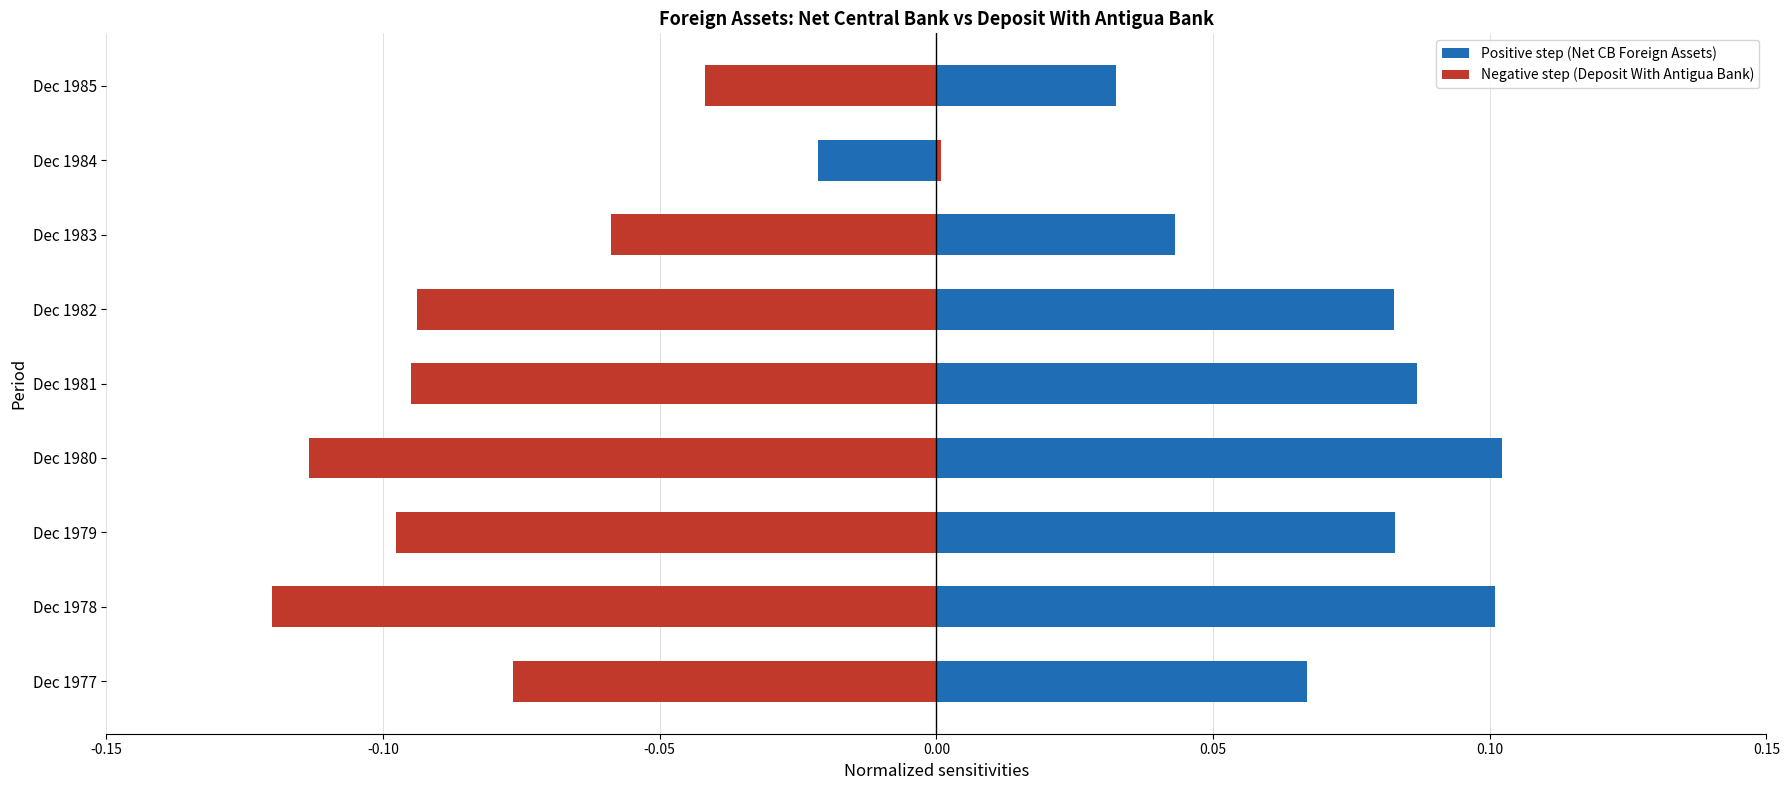

What is the sum of the Positive step (Net CB Foreign Assets) values at Dec 1984 and Dec 1980?

0.1